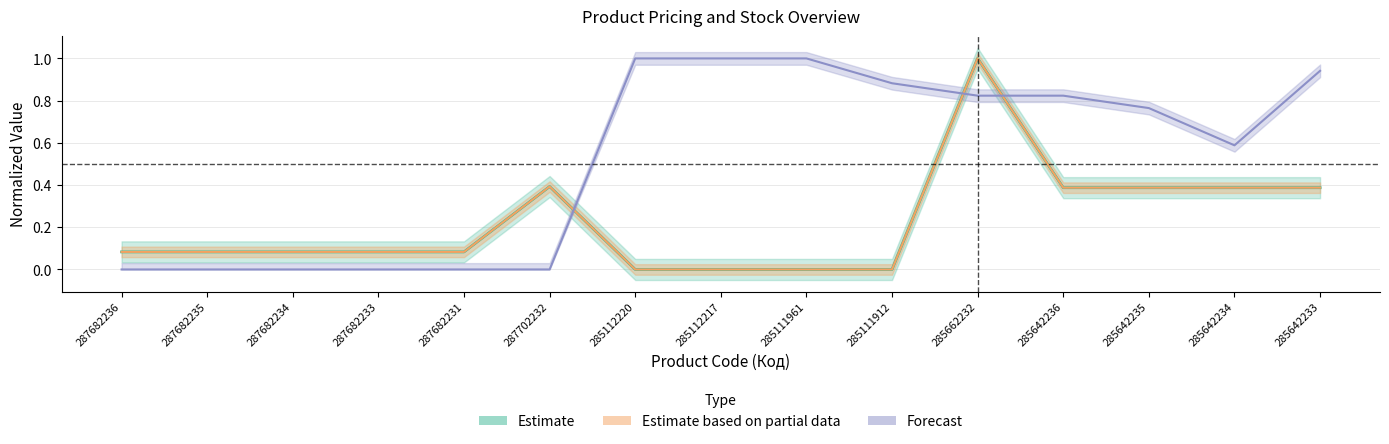

Does the chart display data point markers on the line(s)?

No